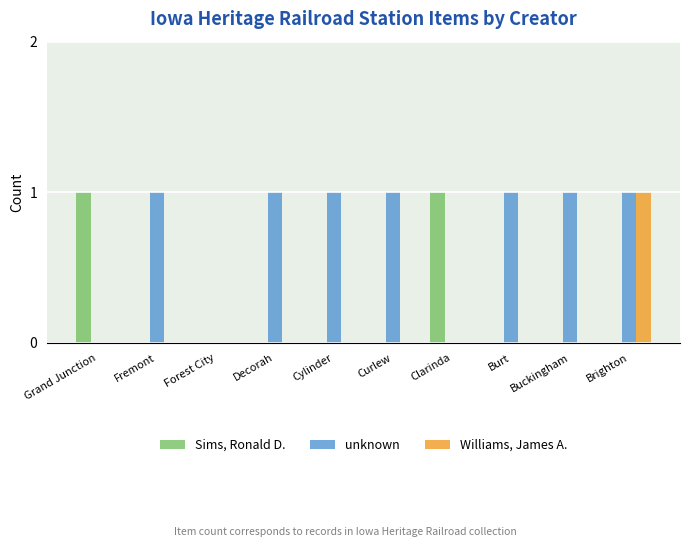

Are the bars grouped side by side (vs. stacked)?

Yes